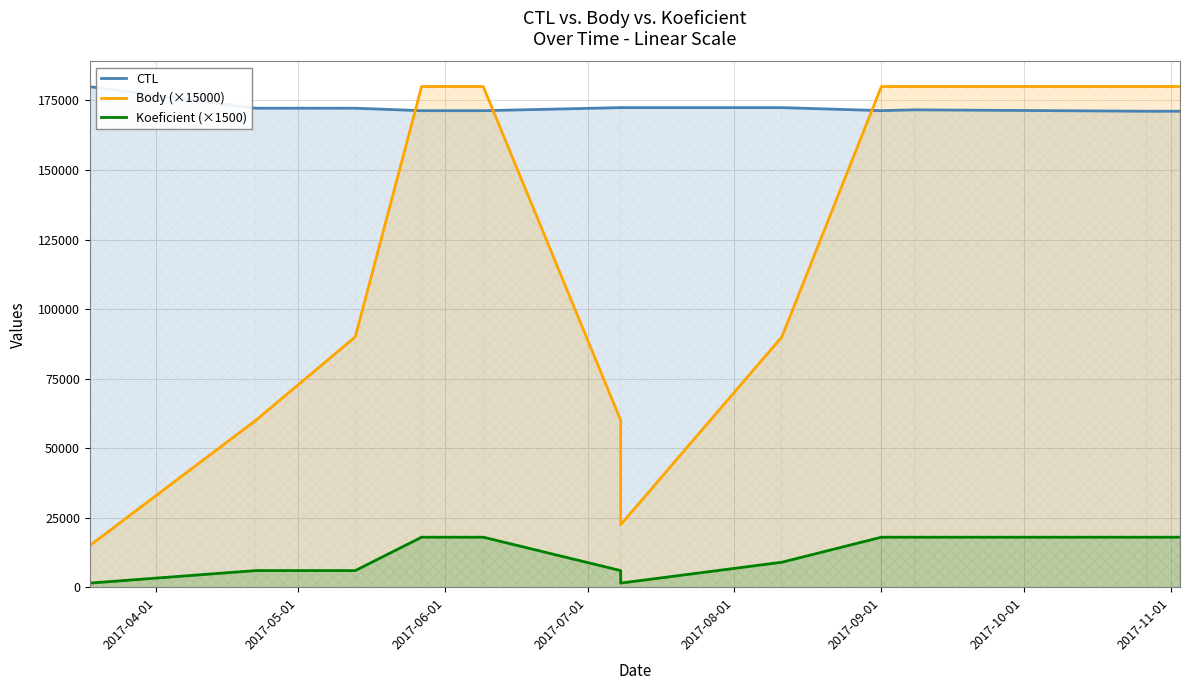

Does the chart have visible grid lines?

Yes